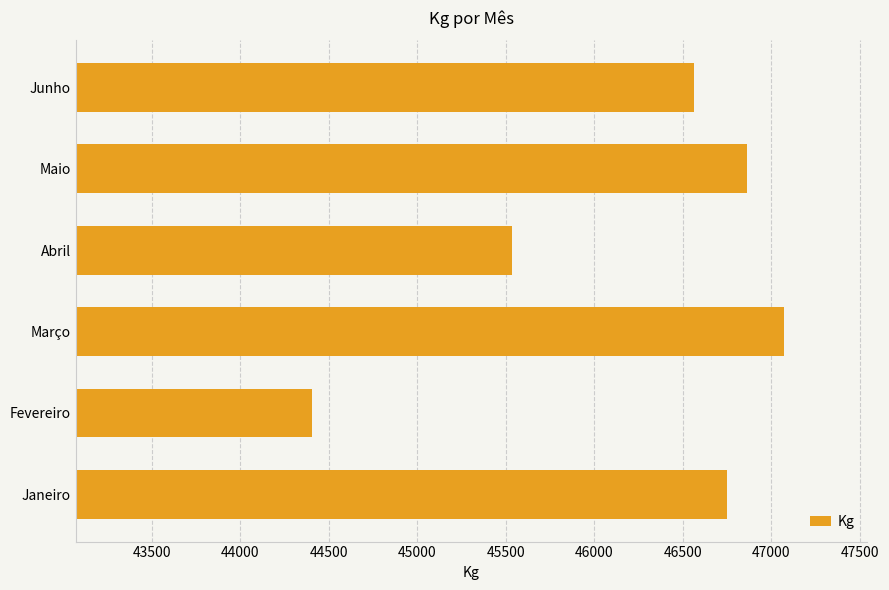

What is the smallest value displayed?

44403.8